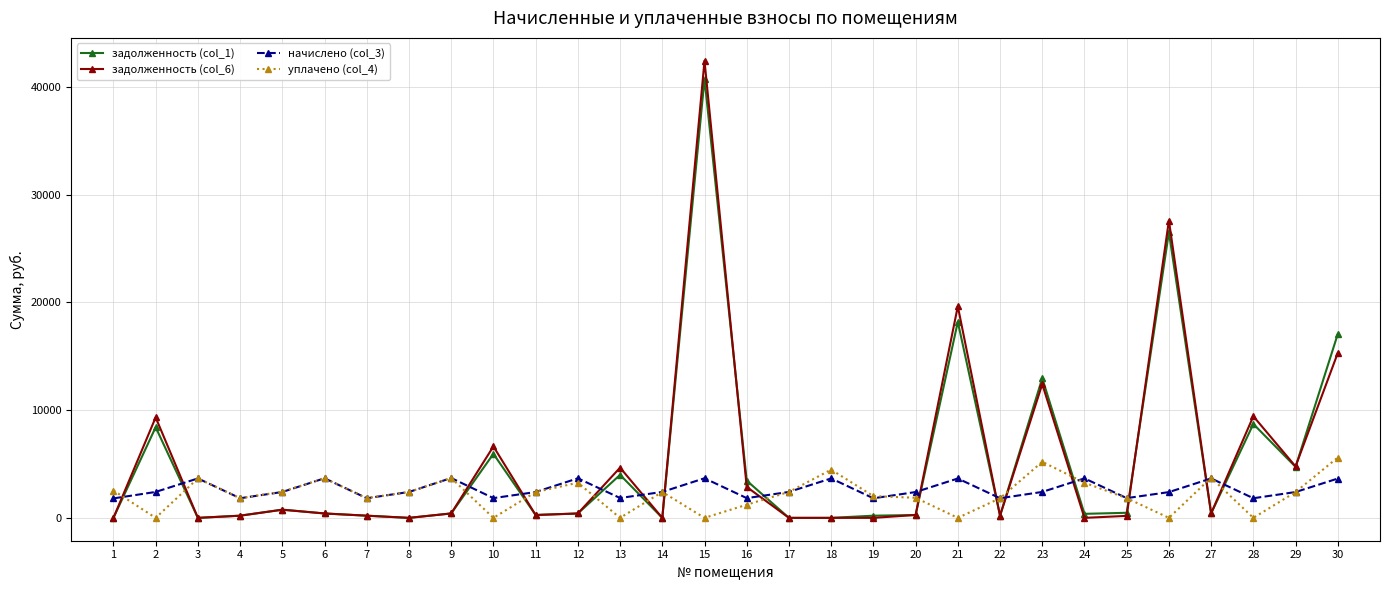

Does the chart display data point markers on the line(s)?

Yes